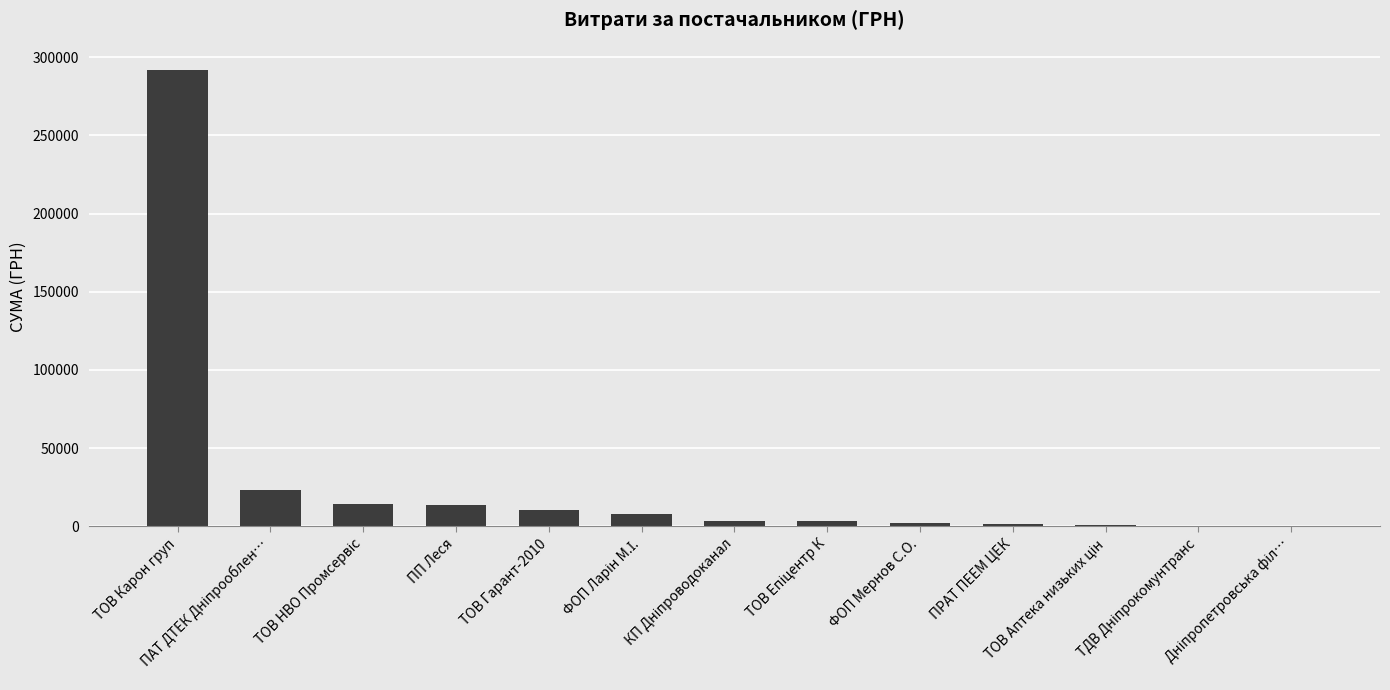

What is the minimum value shown in the chart?

133.9